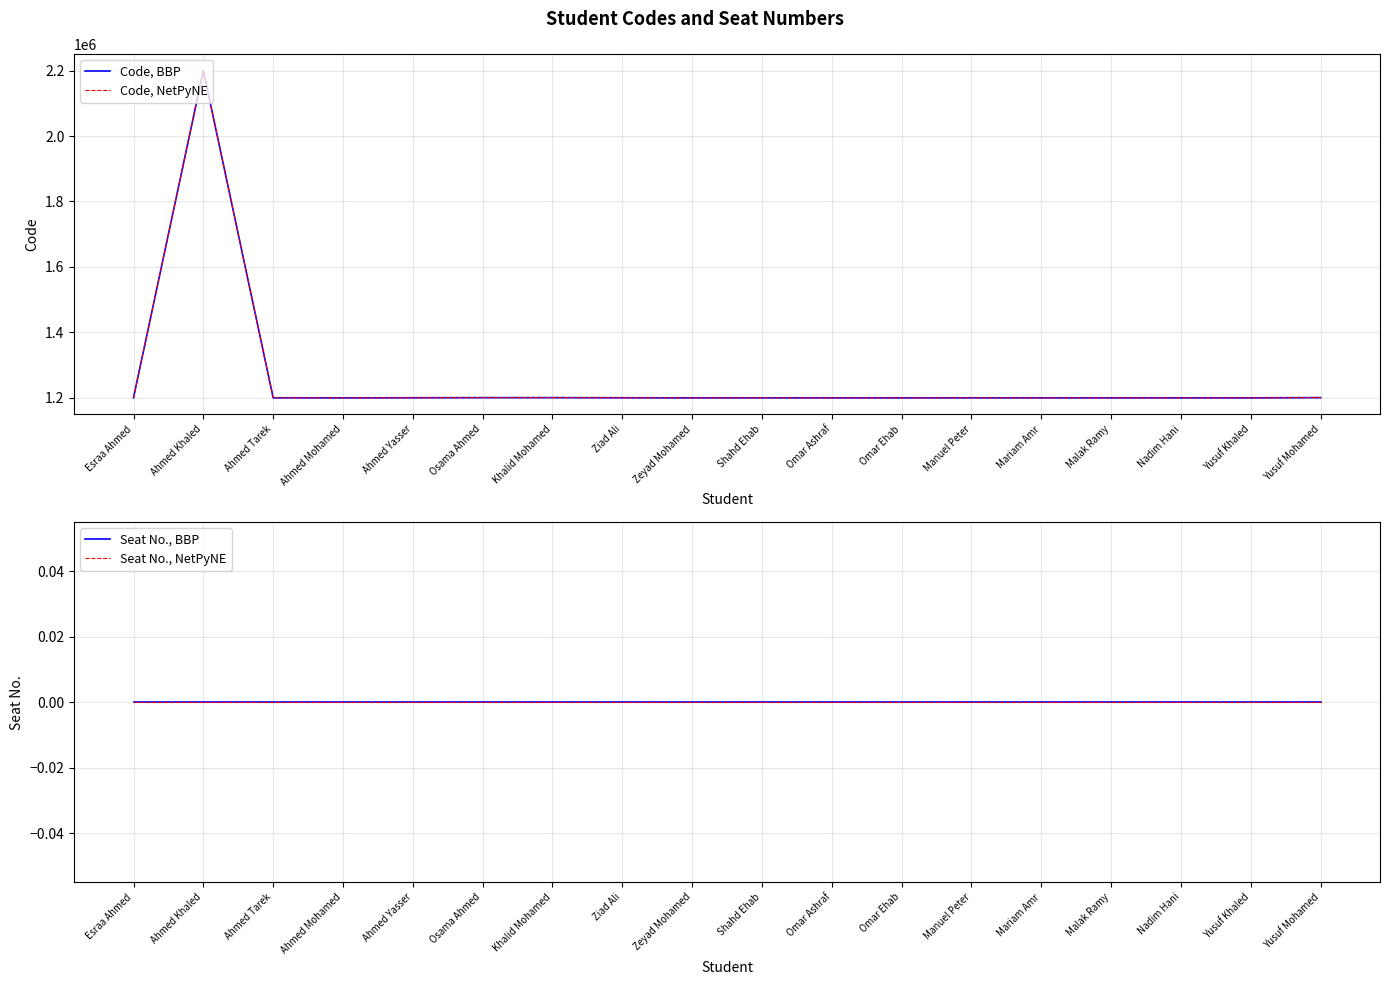

Which category has the highest value in the Code, NetPyNE series?

Ahmed Khaled